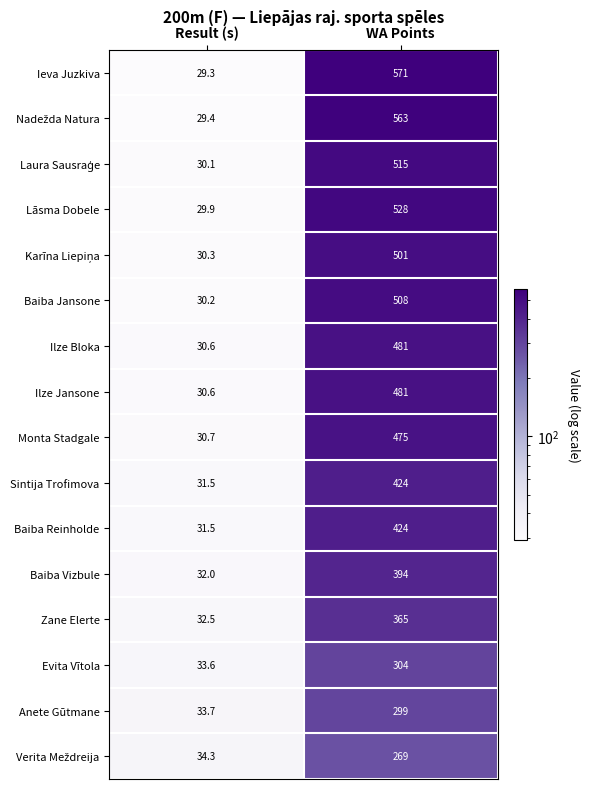

Is the value of Evita Vītola at Result (s) greater than the value of Anete Gūtmane at Result (s)?

No